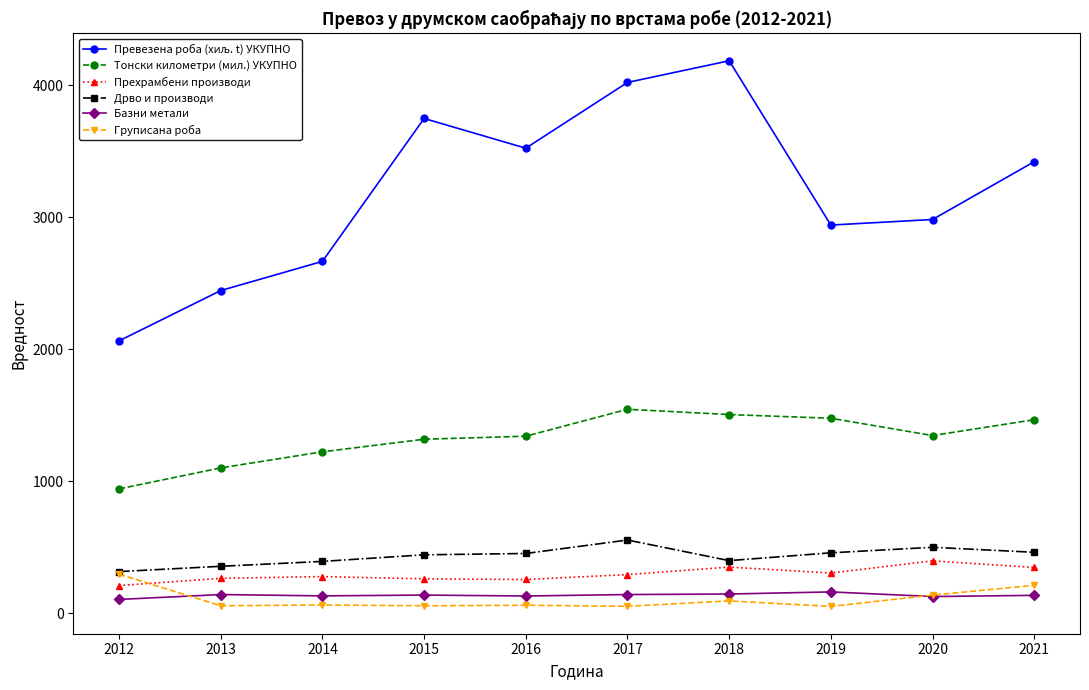

True or false: Прехрамбени производи has more than 0 interior local peaks.

True